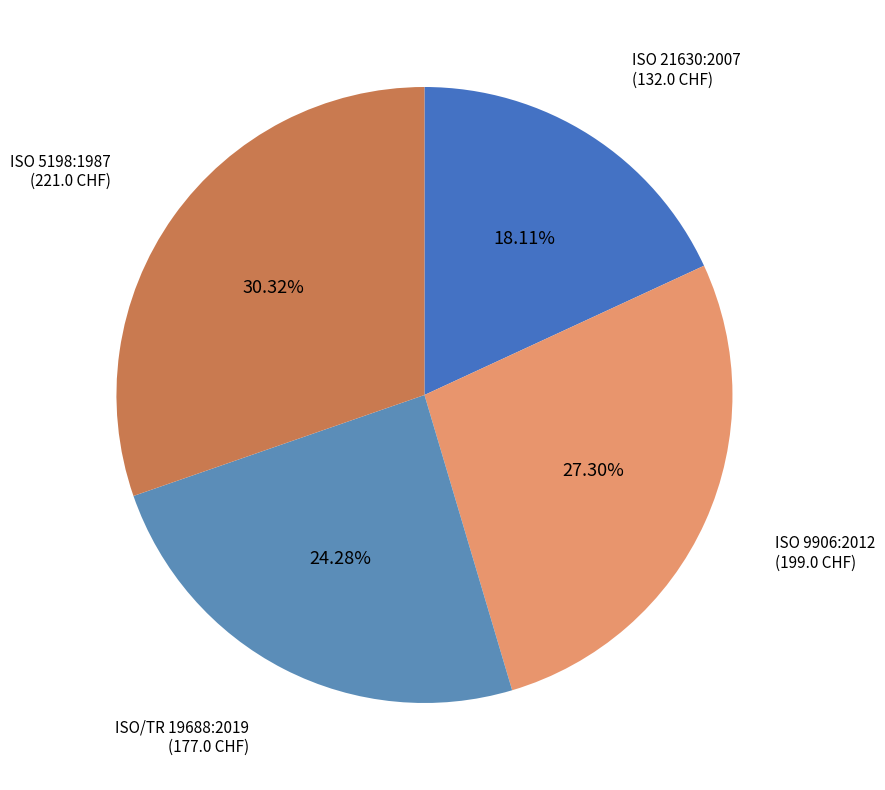

Which slice is the smallest?

ISO 21630:2007